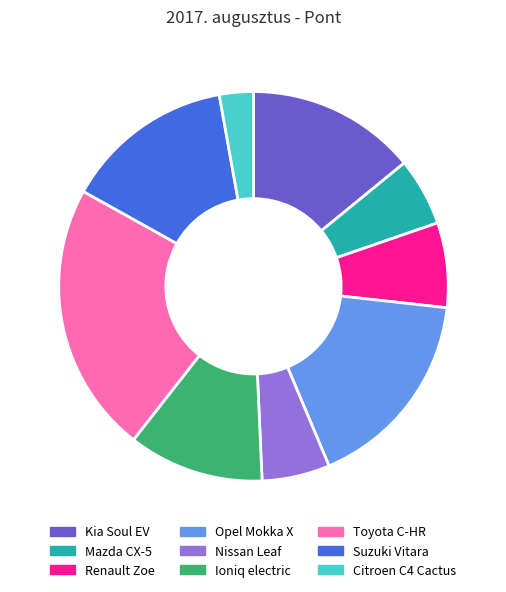

Does Kia Soul EV account for over 50% of the chart?

No